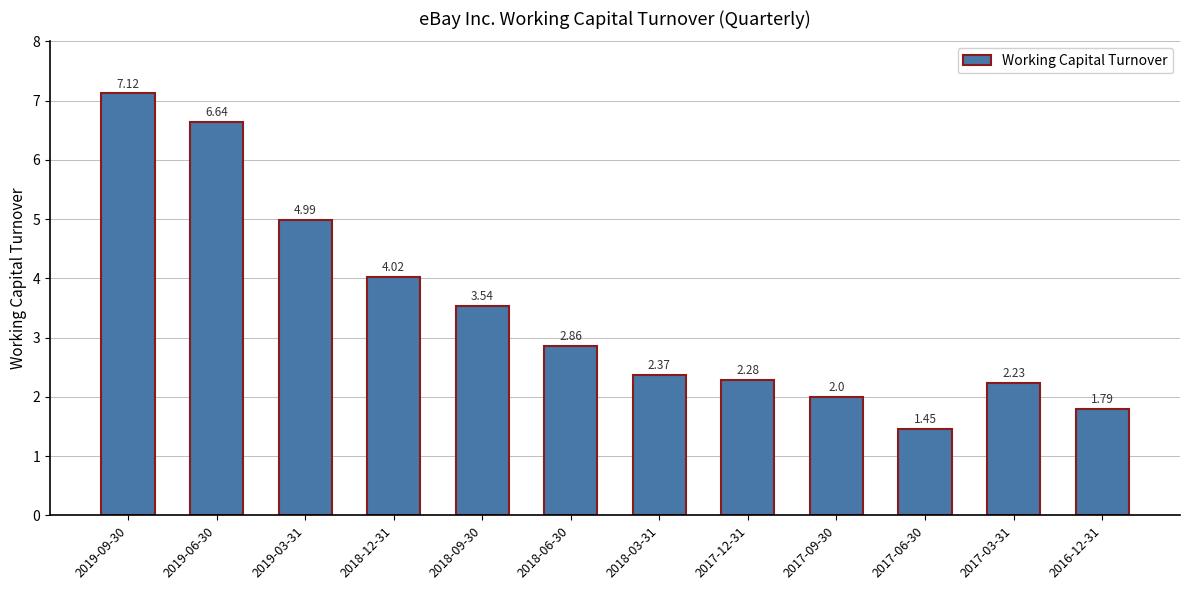

Rank the categories by value from highest to lowest.

2019-09-30, 2019-06-30, 2019-03-31, 2018-12-31, 2018-09-30, 2018-06-30, 2018-03-31, 2017-12-31, 2017-03-31, 2017-09-30, 2016-12-31, 2017-06-30